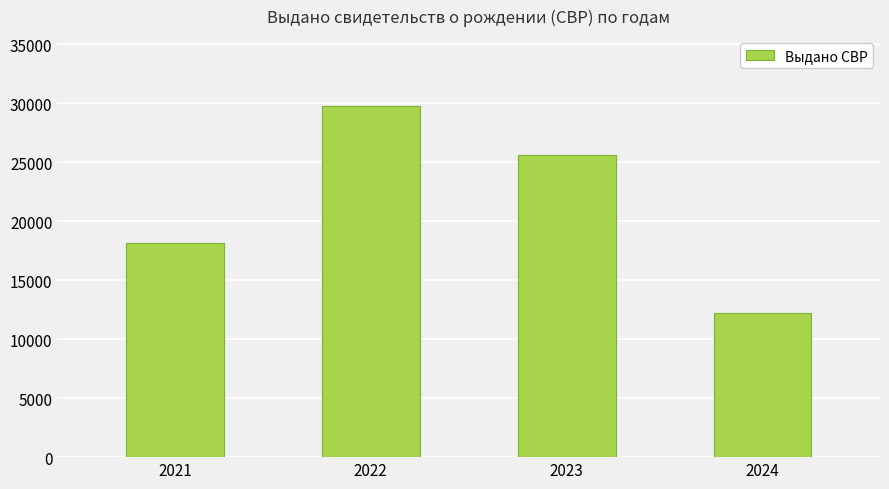

What is the value of the 2nd bar from the left?

29728